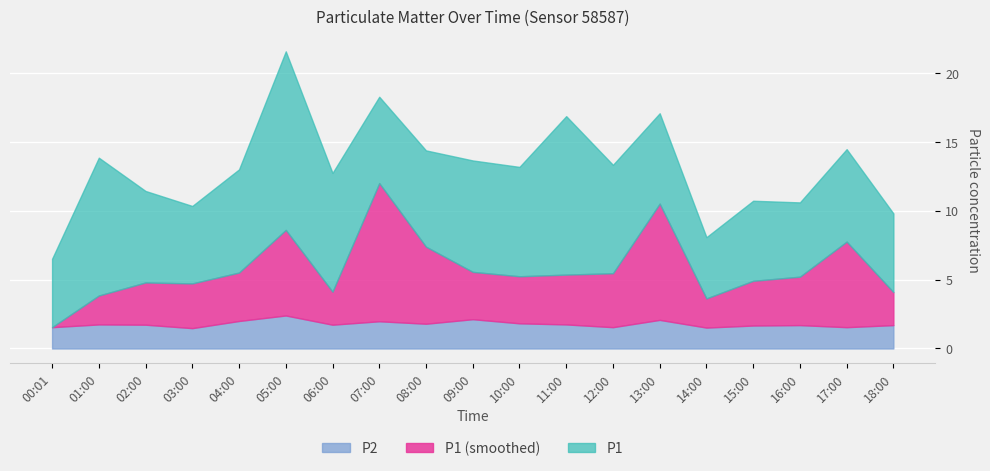

True or false: P2 and P1_smooth intersect in this chart.

False